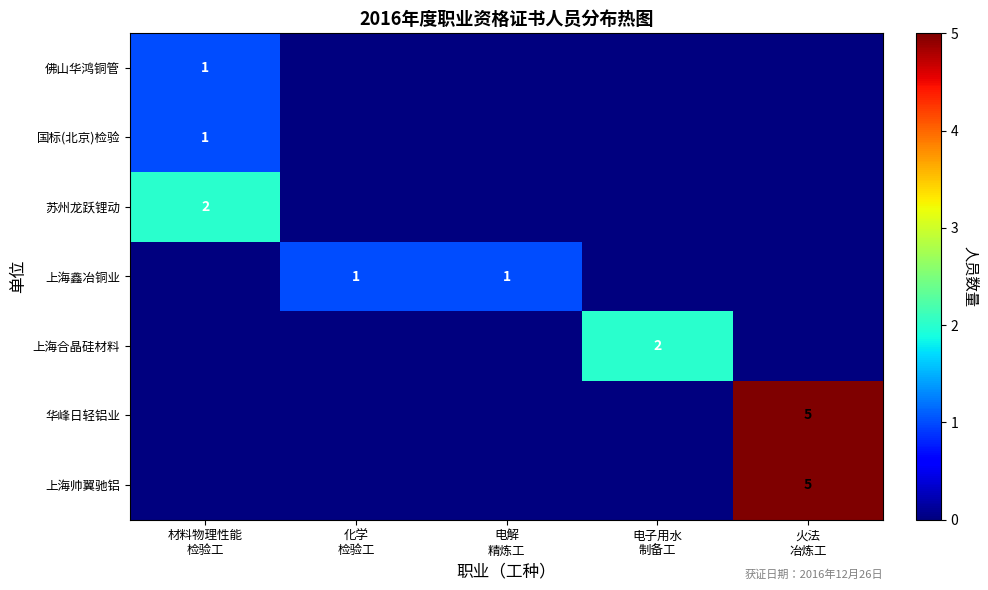

The 上海鑫冶铜业 series shows 0 at 材料物理性能 检验工. True or false?

True